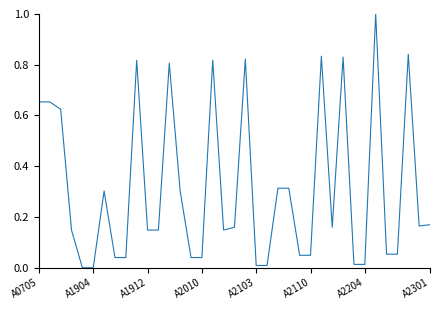

What is the greatest value displayed?

1.0